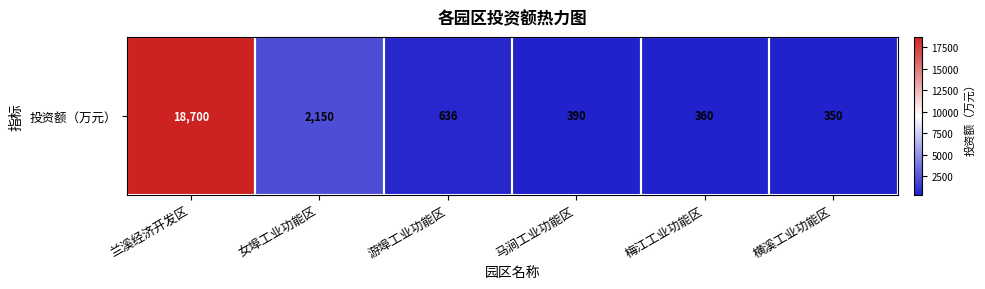

Is it true that the value at 马涧工业功能区 is 390?

True